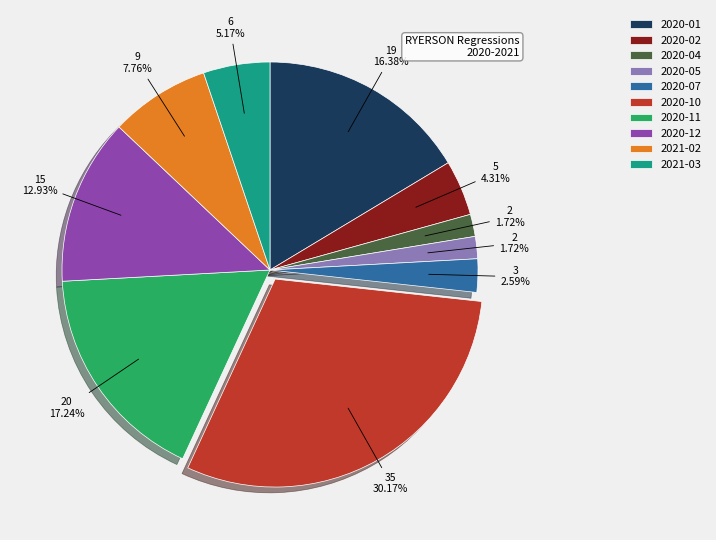

Does 2020-01 account for over 50% of the chart?

No